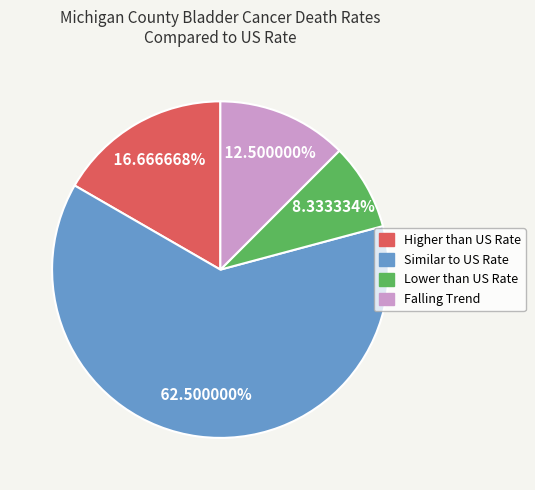

Is there any slice that represents more than half of the pie?

Yes